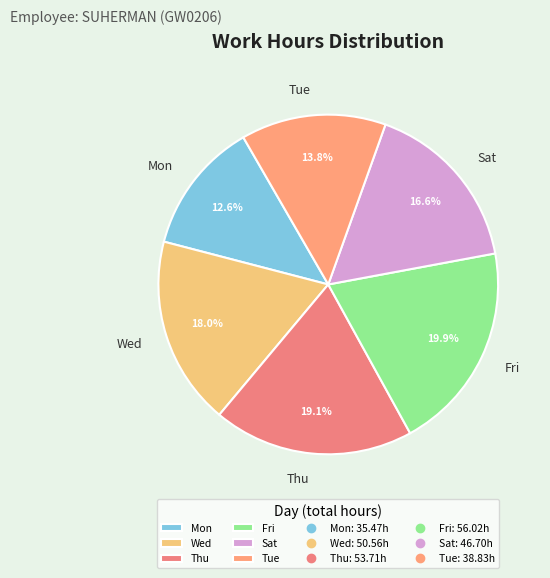

Which slice is the smallest?

Mon